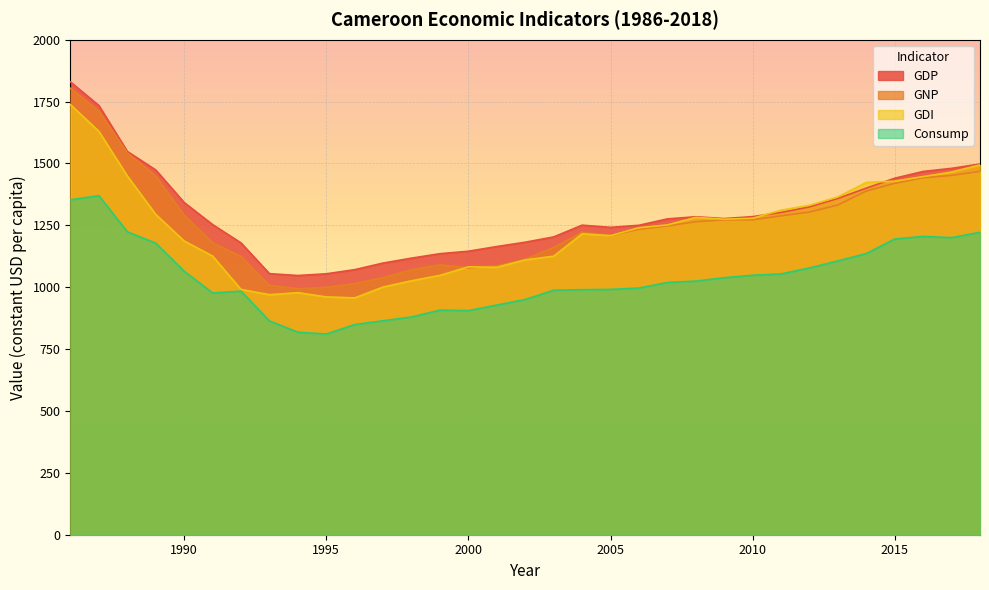

How many lines are shown in the chart?

4